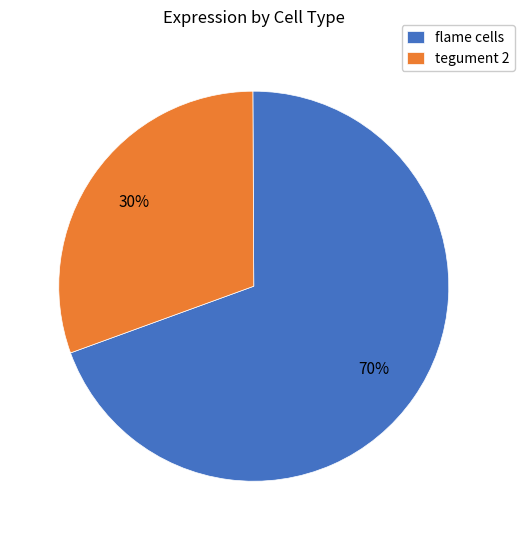

How many slices are in this pie chart?

2